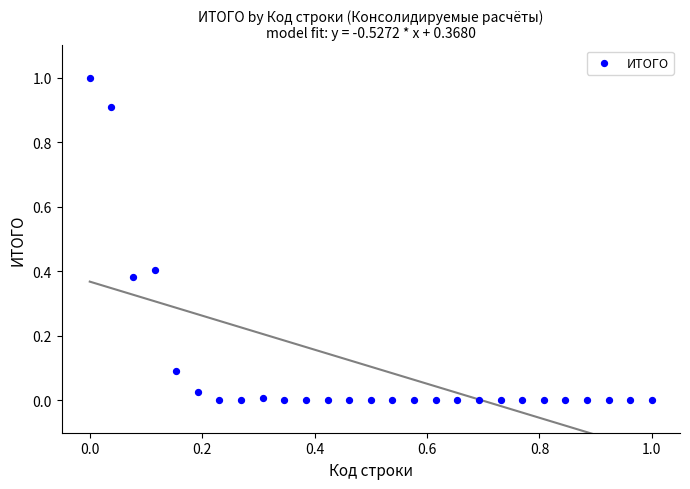

What is the range of Y values (max minus min)?

1.0